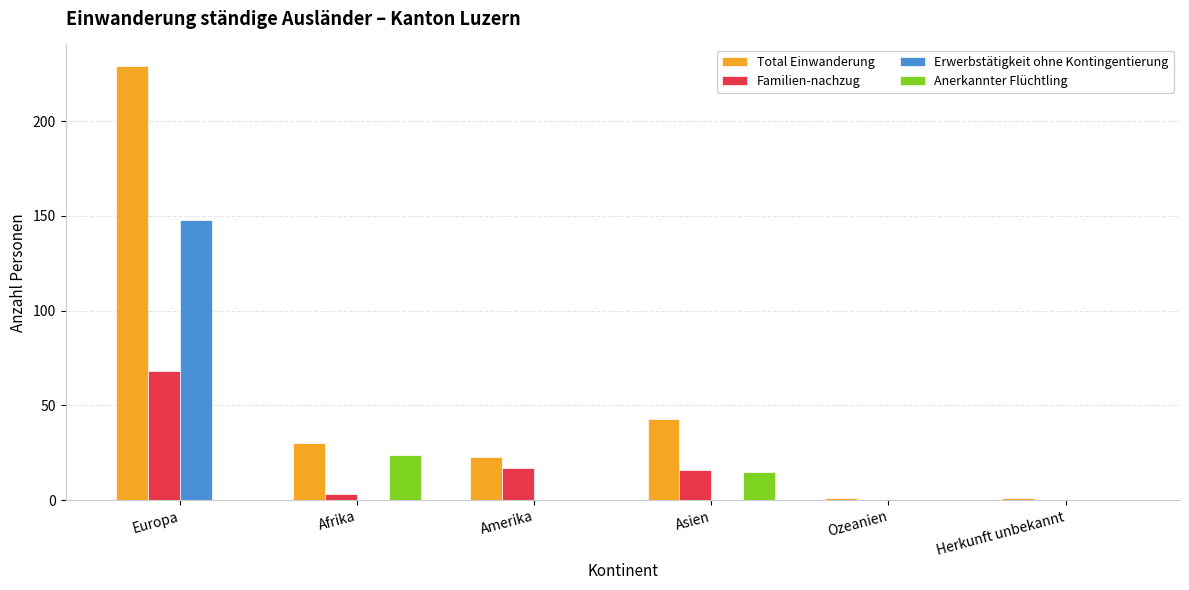

Which series changed the most between Asien and Herkunft unbekannt?

Total Einwanderung